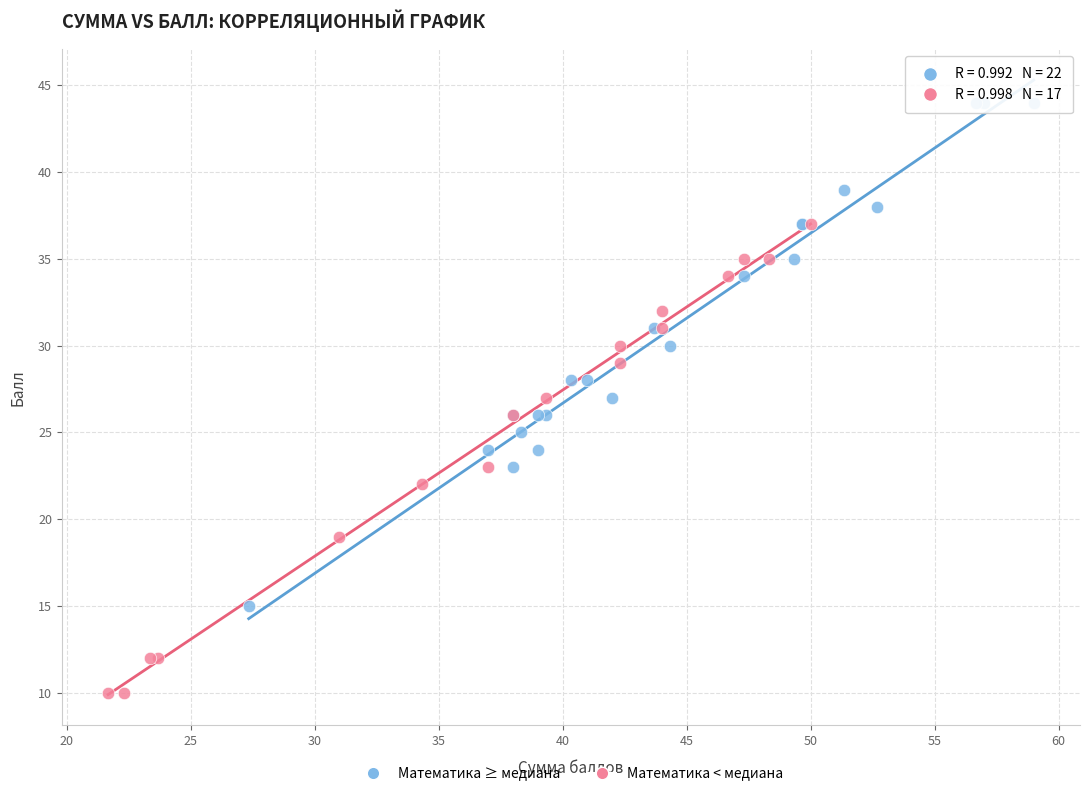

Which series contains the lowest Y value?

Математика < медиана